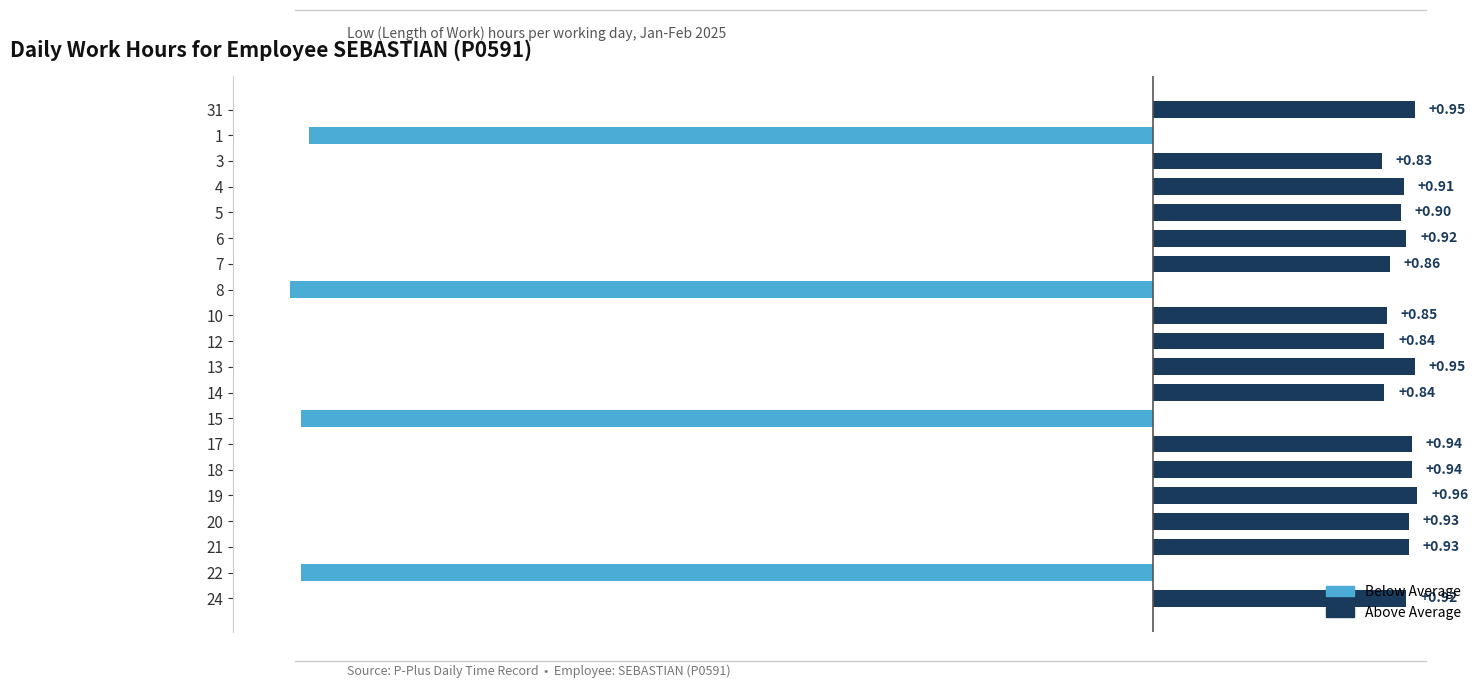

What is the average value?

0.1